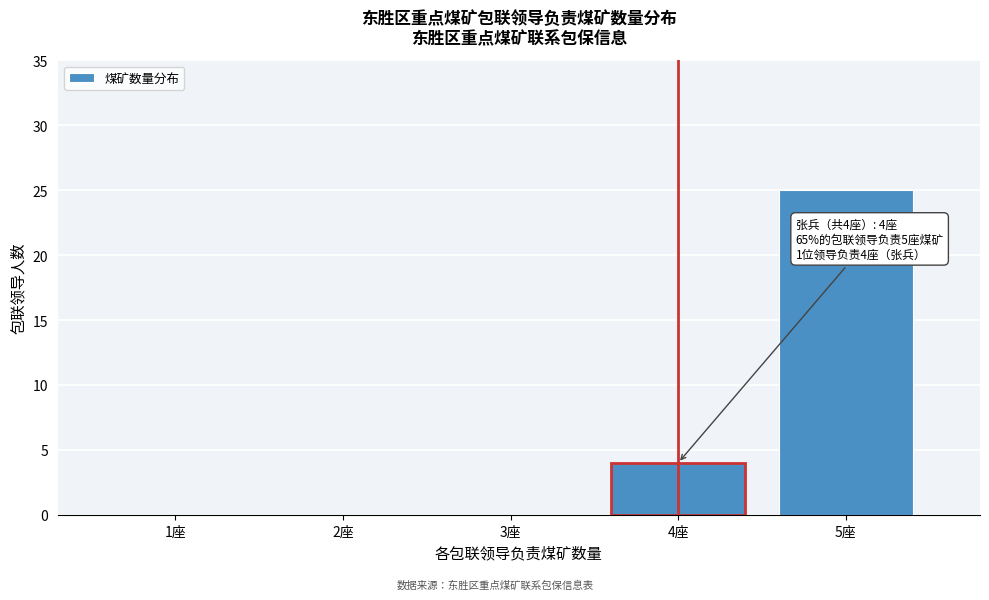

Reading right to left, extract all data points from this chart.

5座=25	4座=4	3座=0	2座=0	1座=0